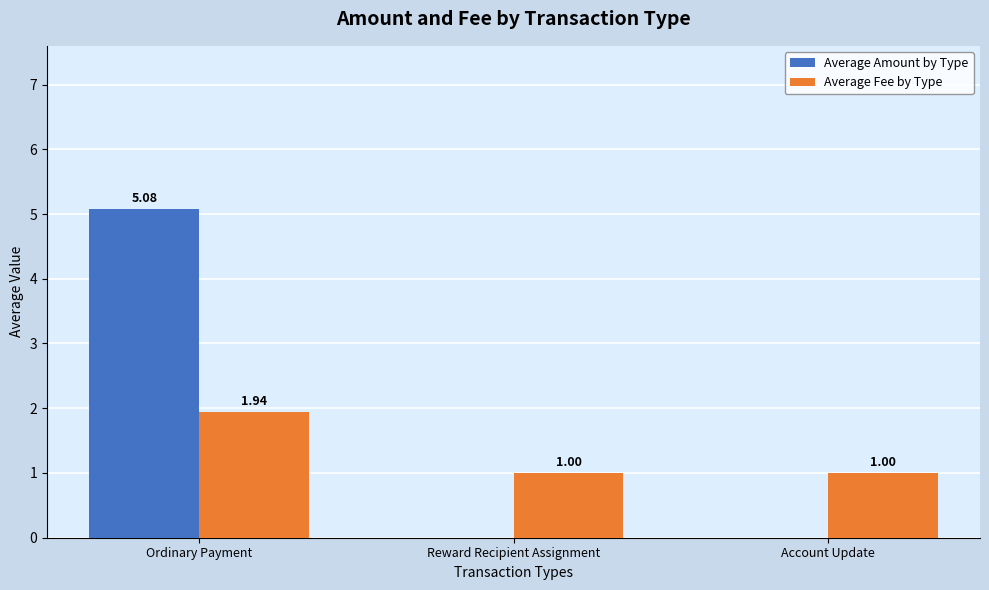

Is it true that Average Fee by Type equals 2.8 at Ordinary Payment?

False